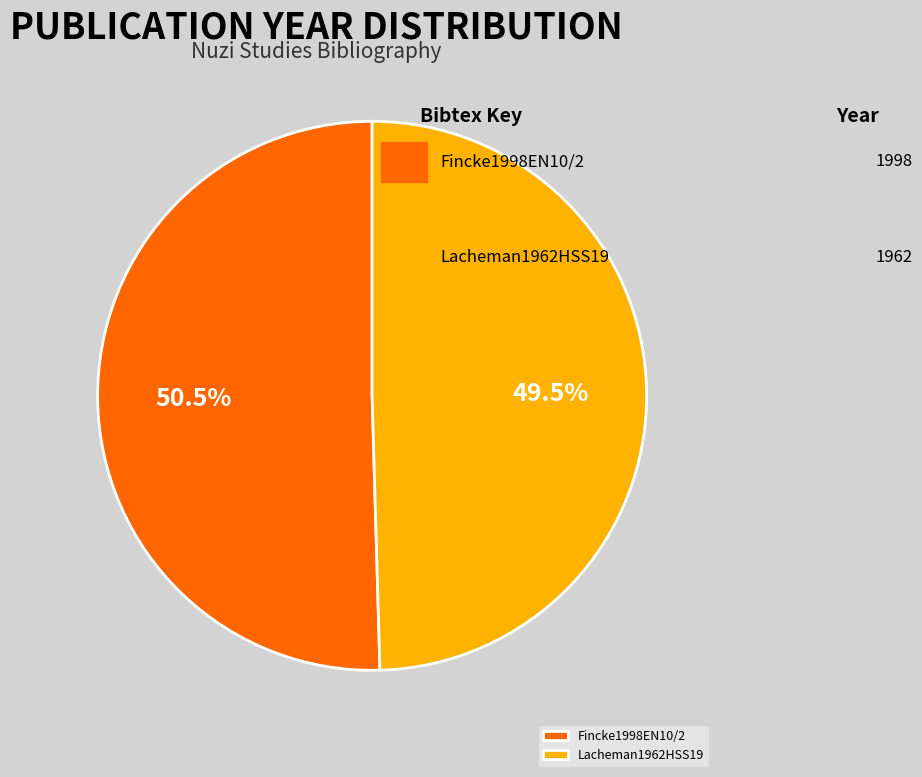

Between Lacheman1962HSS19 and Fincke1998EN10/2, which is larger?

Fincke1998EN10/2